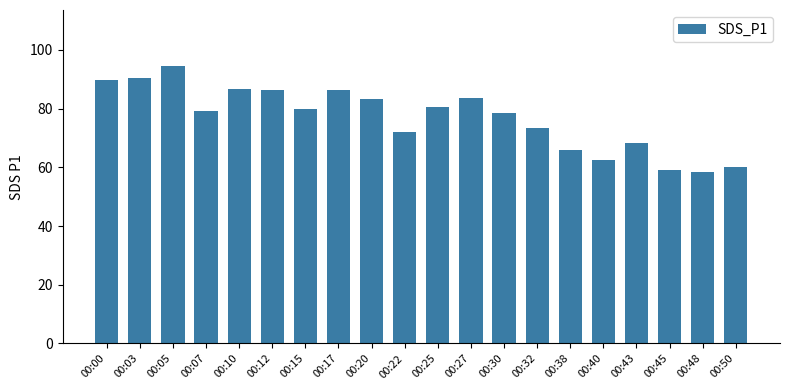

The chart shows a value of 128.2 at 00:27. True or false?

False